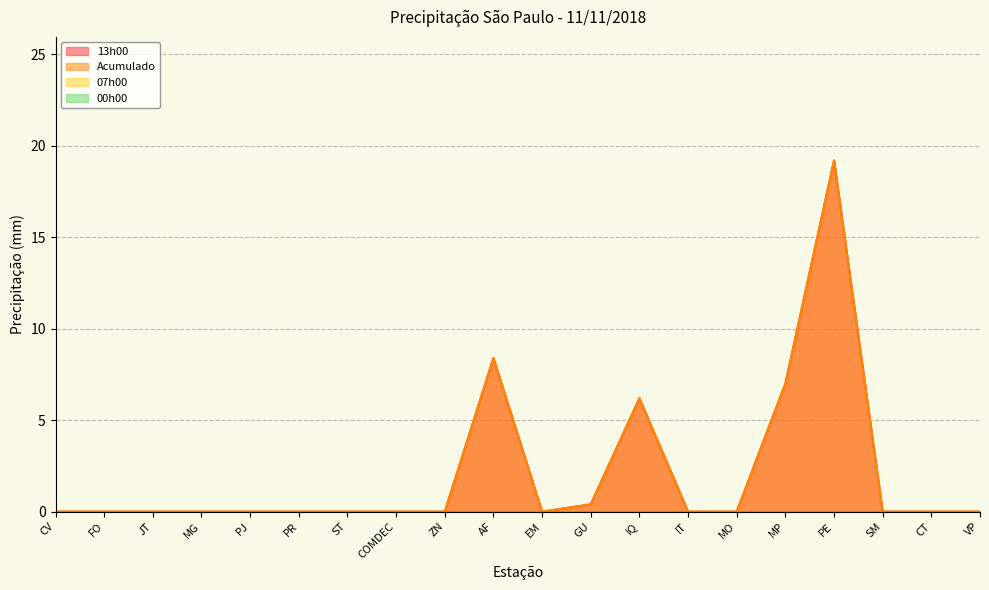

True or false: 13h00 and Acumulado cross at least once.

False